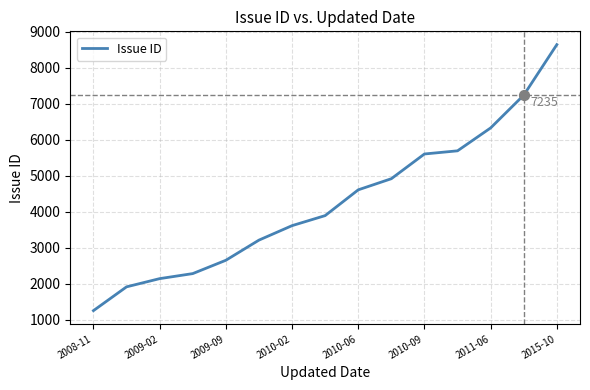

What is the greatest value displayed?

8639